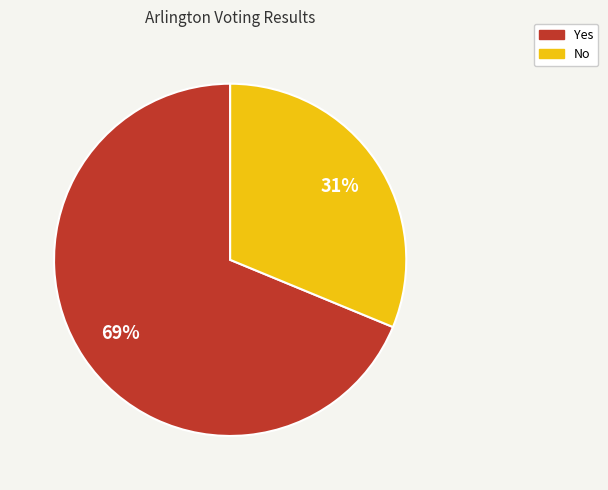

To the nearest percent, what is the difference between the largest and smallest slice percentages?

38%